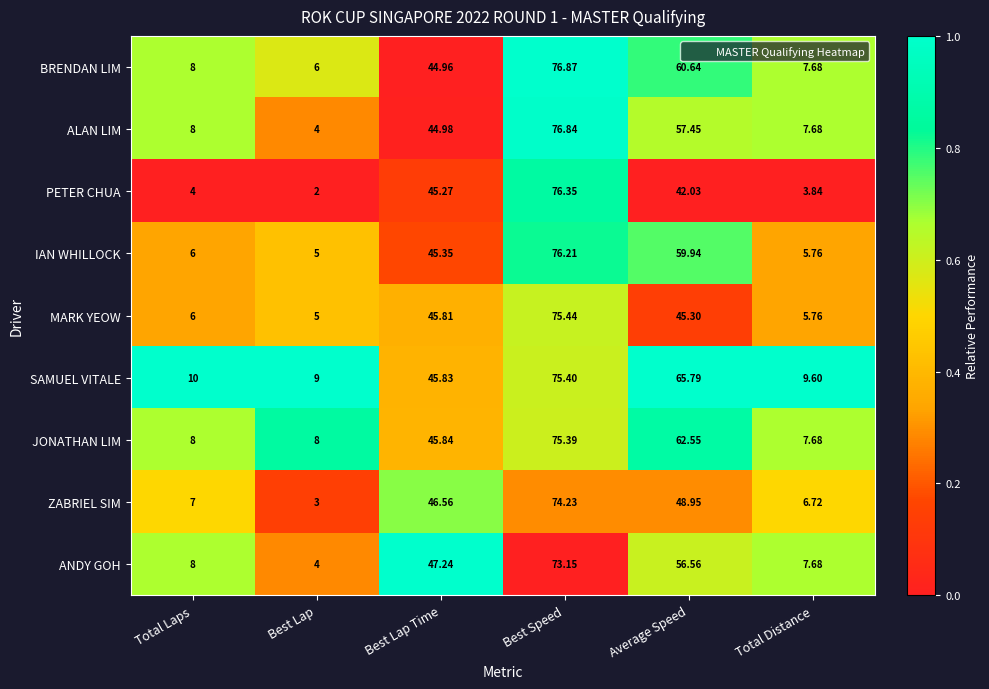

What is the total value across all series at Total Distance?

62.4